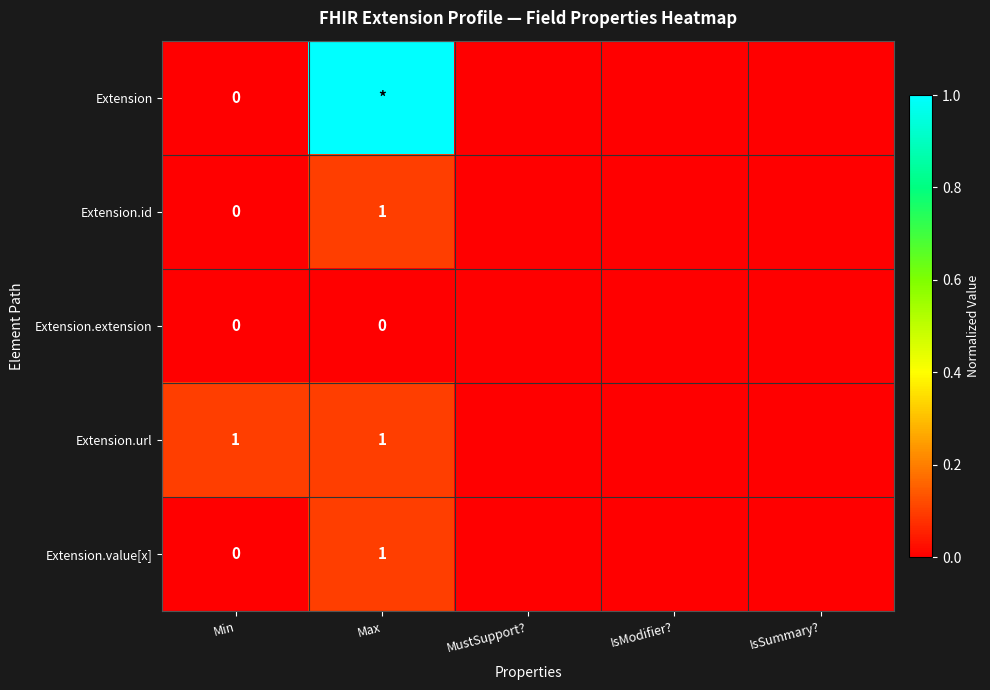

The Extension.url series shows 1 at Max. True or false?

True